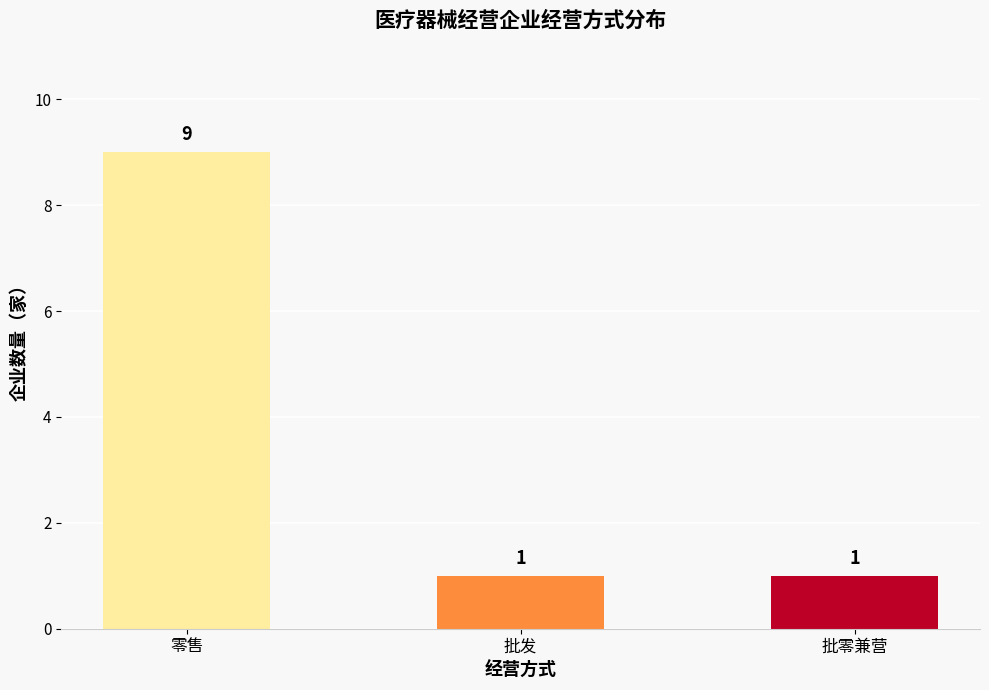

True or false: the data shows 1 at 批发.

True